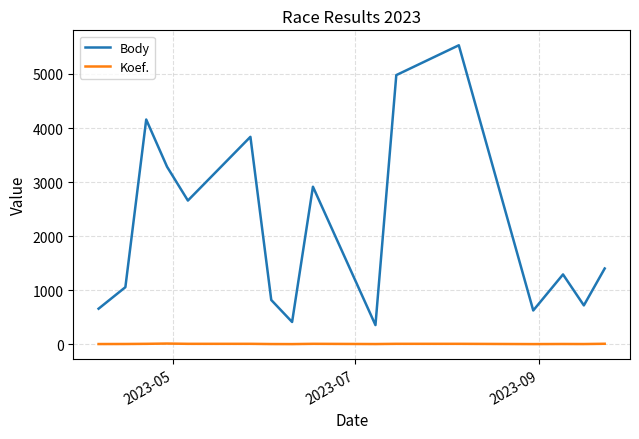

What is the difference between the maximum and minimum values in the Body series?

5177